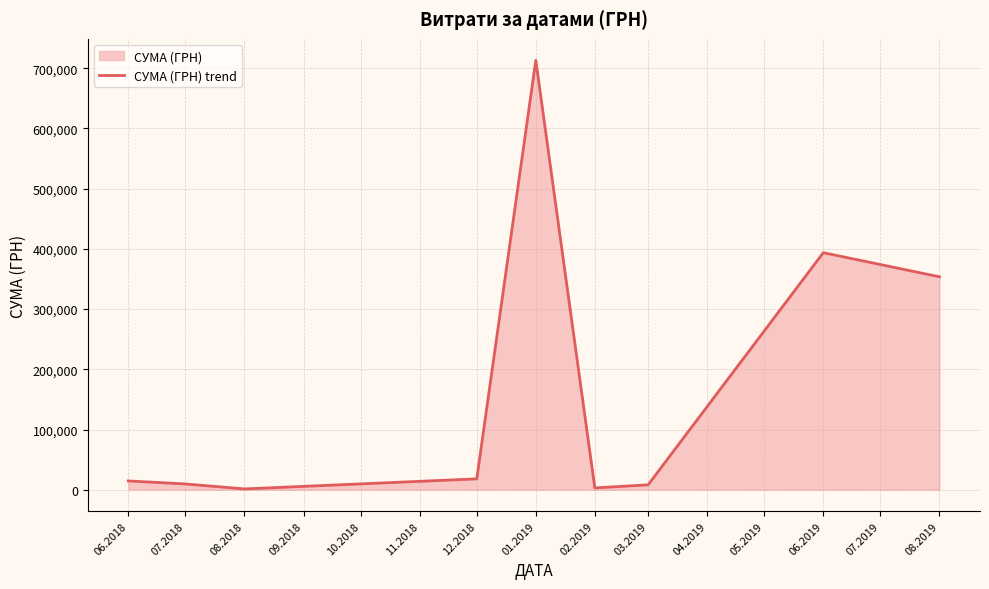

What is the value of the 8th point from the left?

393668.0